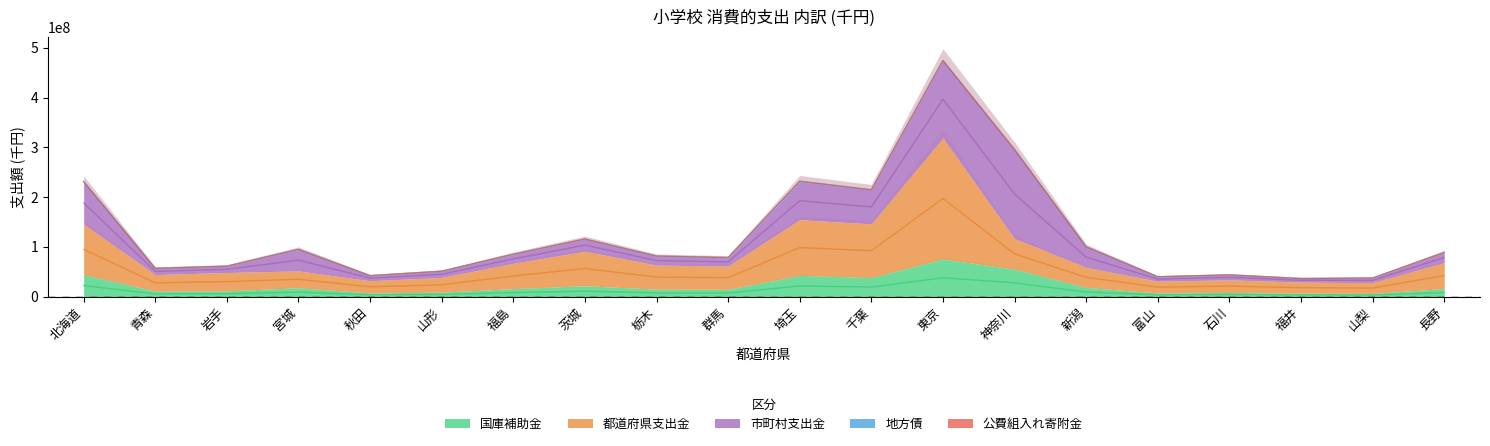

At which label is 国庫補助金 closest to 41022523?

埼玉